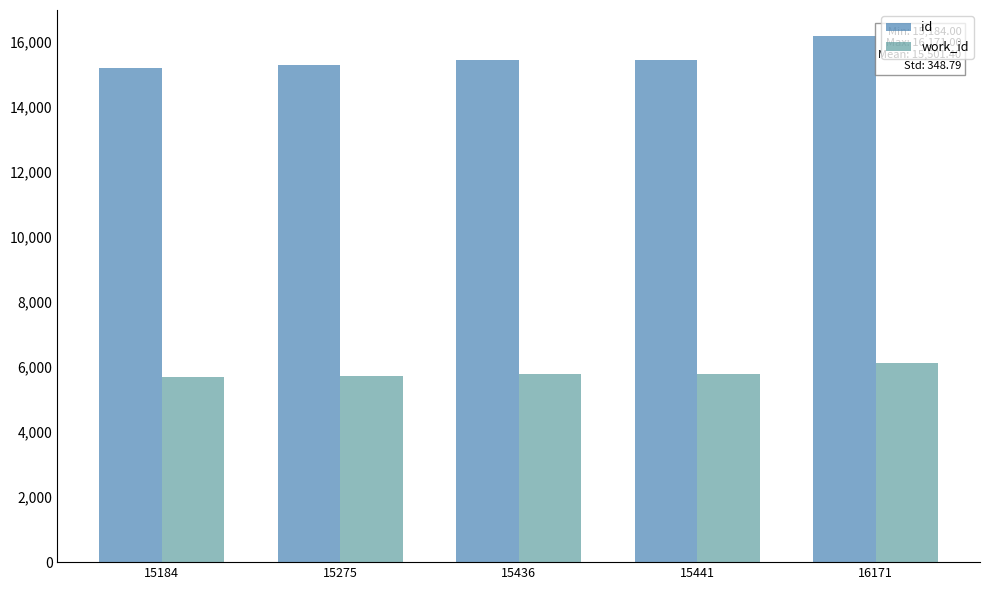

Is it true that work_id equals 3081 at 15441?

False